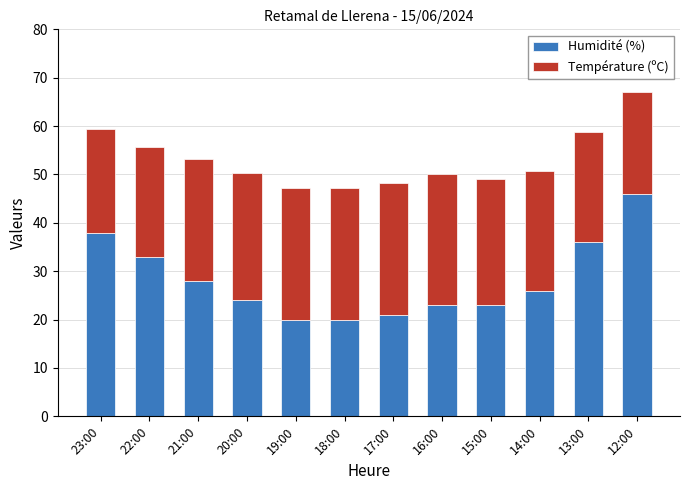

What is the lowest value of the Humidité (%) series?

20.0